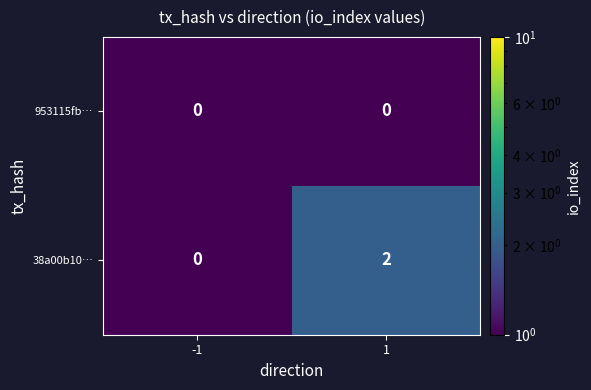

True or false: 953115fb… has a value of 0 at 1.

True